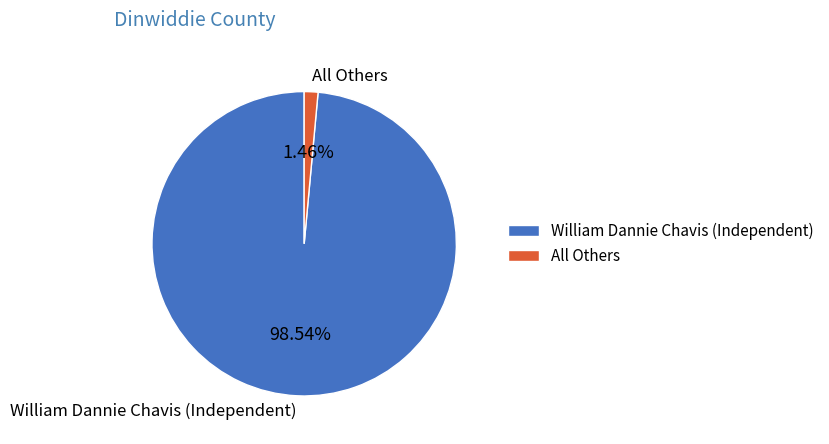

Which has a higher value, William Dannie Chavis (Independent) or All Others?

William Dannie Chavis (Independent)